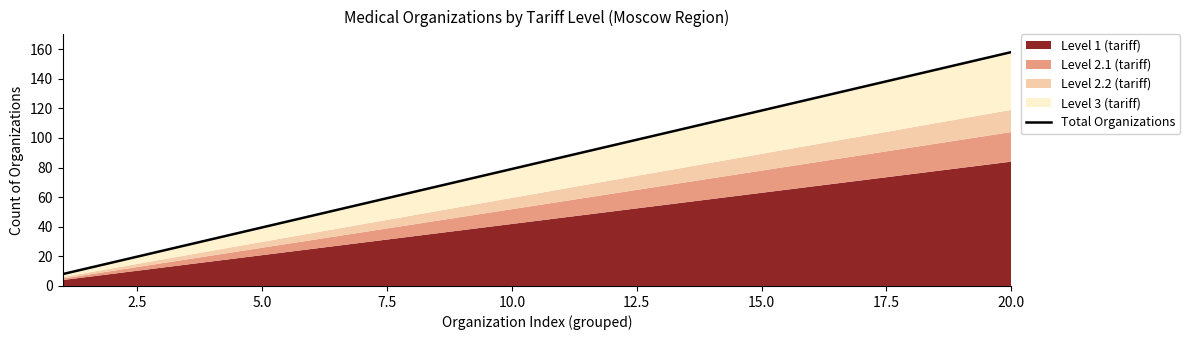

The chart shows a value of 12.4 at 5.0. True or false?

False